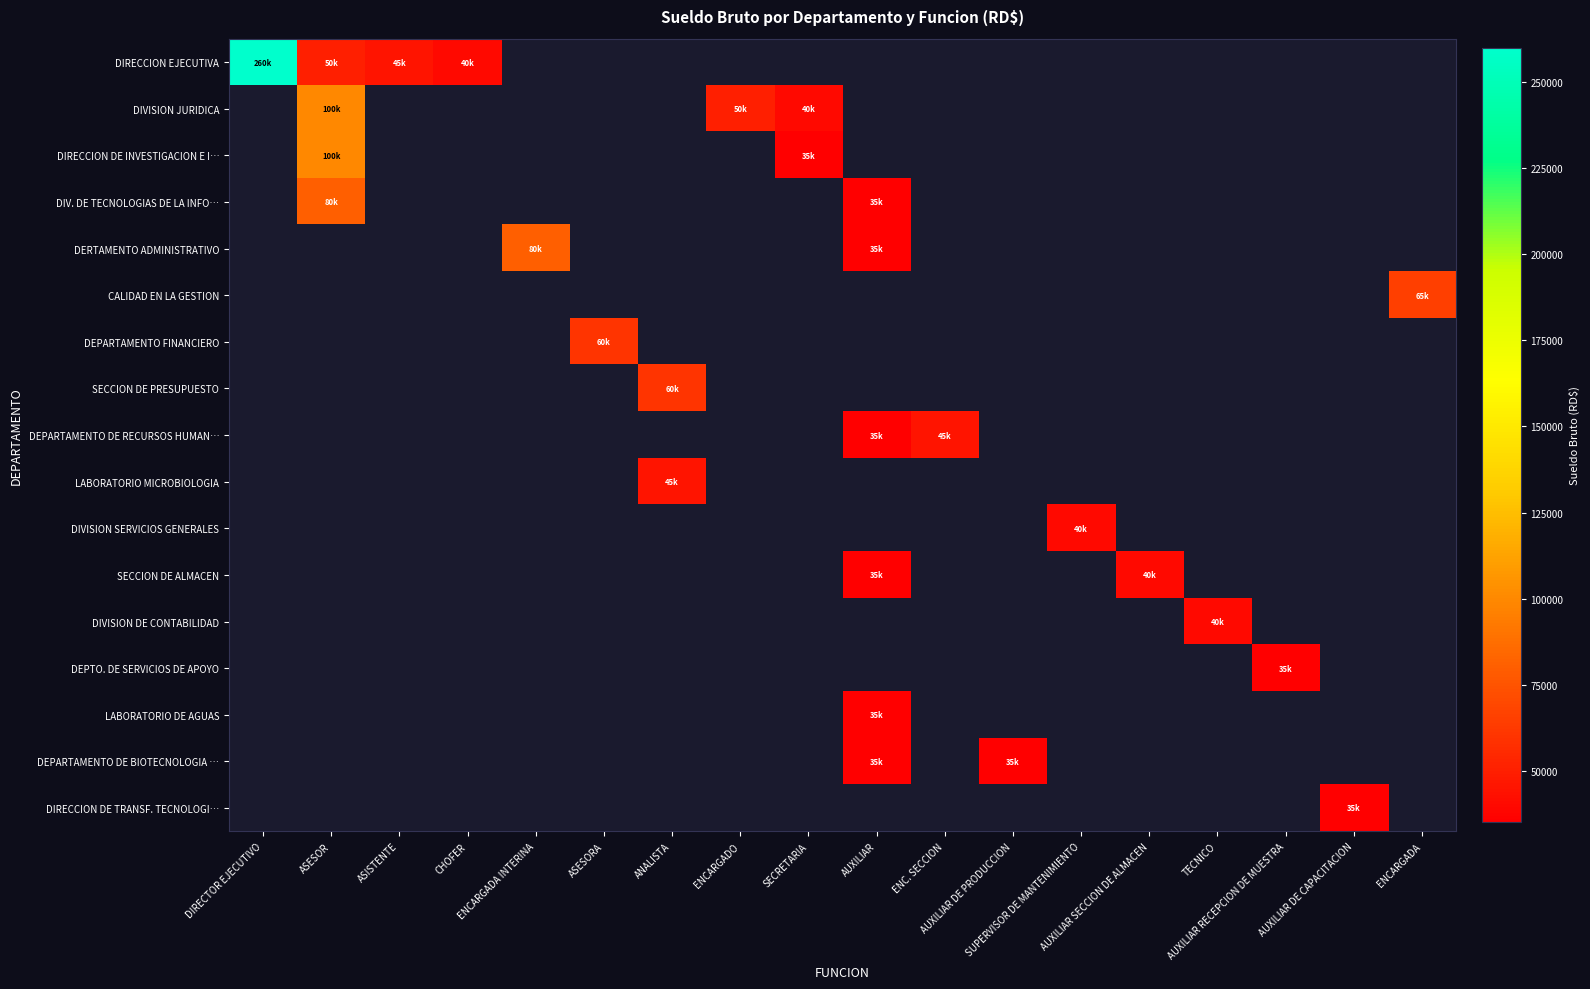

Rank the series by their maximum value, from lowest to highest.

DEPTO. DE SERVICIOS DE APOYO, LABORATORIO DE AGUAS, DEPARTAMENTO DE BIOTECNOLOGIA …, DIRECCION DE TRANSF. TECNOLOGI…, DIVISION SERVICIOS GENERALES, SECCION DE ALMACEN, DIVISION DE CONTABILIDAD, DEPARTAMENTO DE RECURSOS HUMAN…, LABORATORIO MICROBIOLOGIA, DEPARTAMENTO FINANCIERO, SECCION DE PRESUPUESTO, CALIDAD EN LA GESTION, DIV. DE TECNOLOGIAS DE LA INFO…, DERTAMENTO ADMINISTRATIVO, DIVISION JURIDICA, DIRECCION DE INVESTIGACION E I…, DIRECCION EJECUTIVA